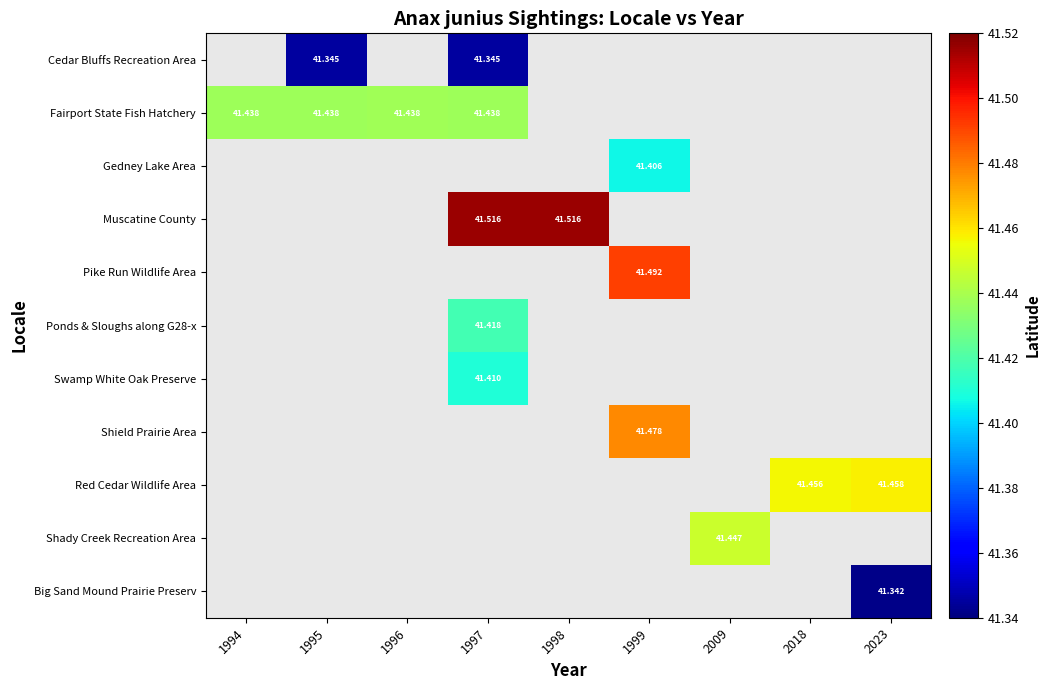

List the labels in order of Shield Prairie Area value, smallest first.

1994, 1995, 1996, 1997, 1998, 1999, 2009, 2018, 2023